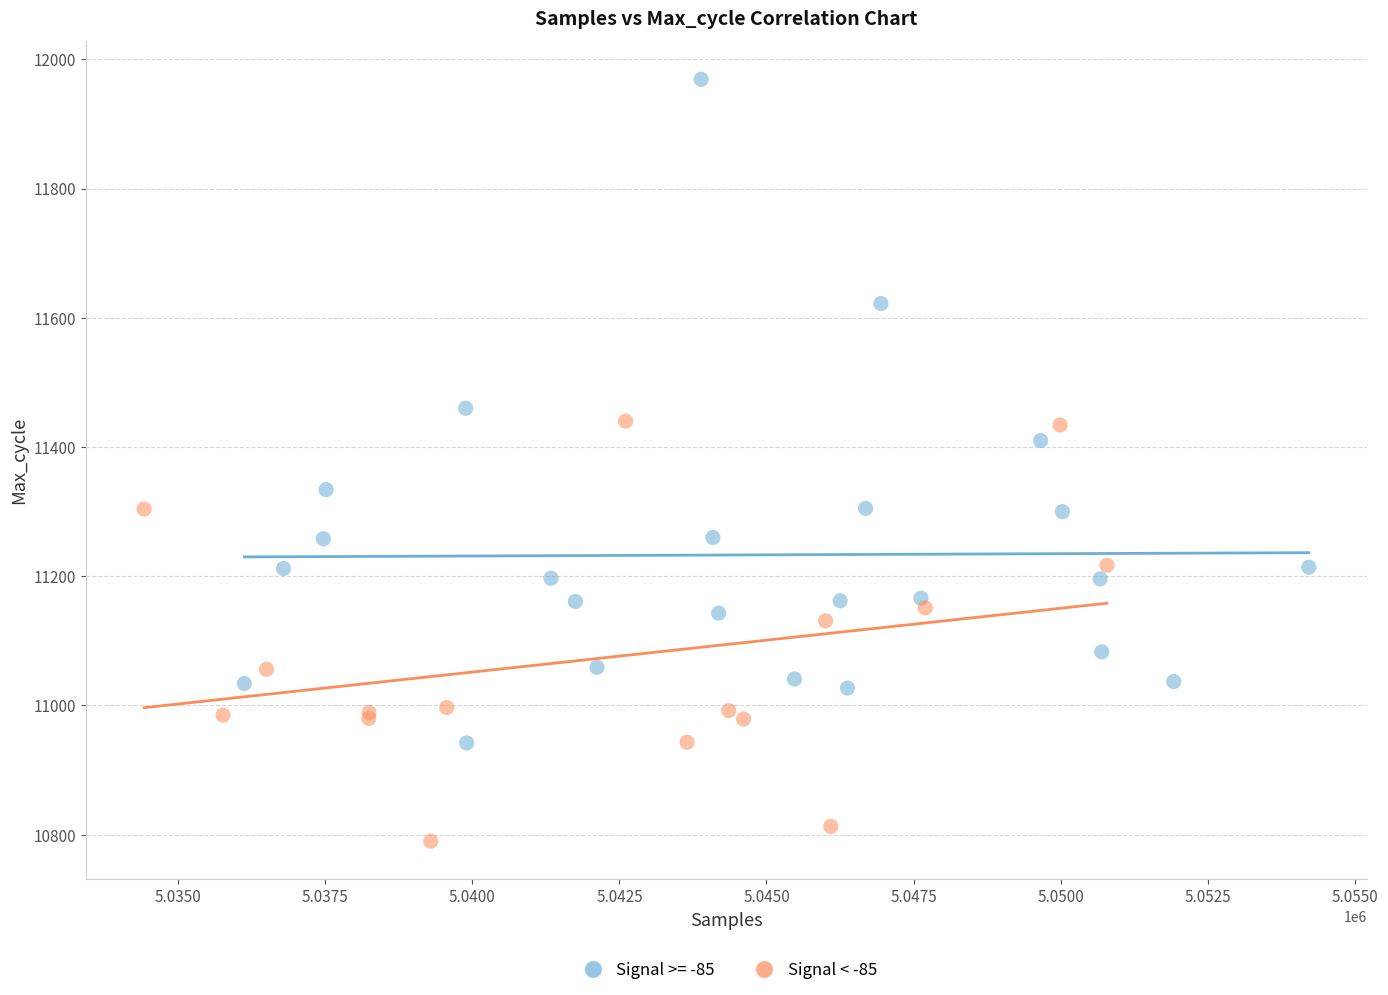

Which series reaches the maximum Y coordinate?

Signal >= -85